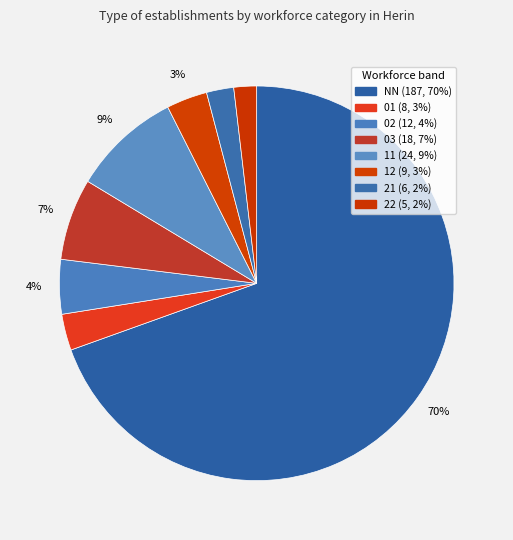

What percentage is the 21 slice, to the nearest percent?

2%